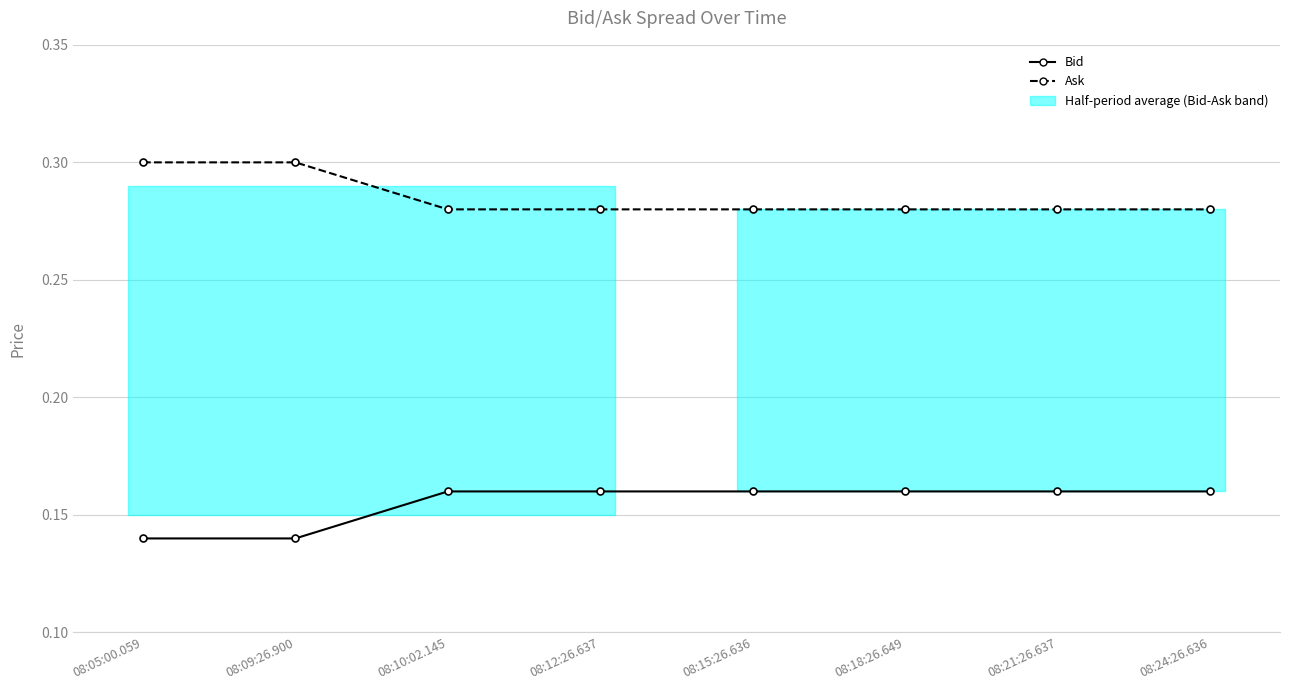

Which category has the lowest value in the Bid series?

08:05:00.059